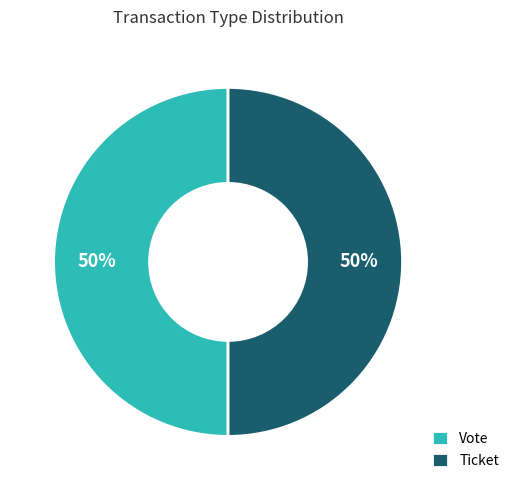

The Ticket slice represents 50% of the pie. True or false?

True